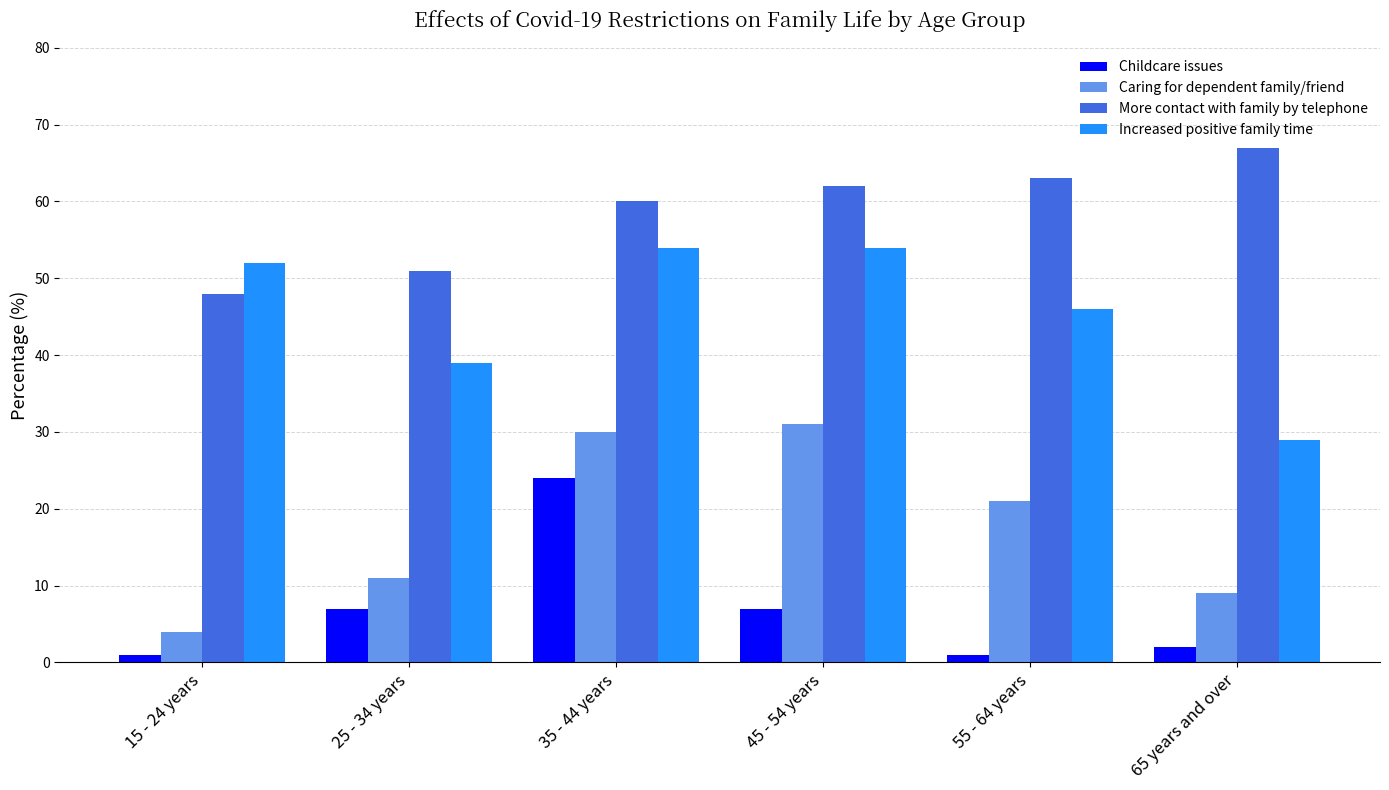

Reading left to right, transcribe all the data shown in this chart.

Childcare issues: 1	7	24	7	1	2
Caring for dependent family/friend: 4	11	30	31	21	9
More contact with family by telephone: 48	51	60	62	63	67
Increased positive family time: 52	39	54	54	46	29